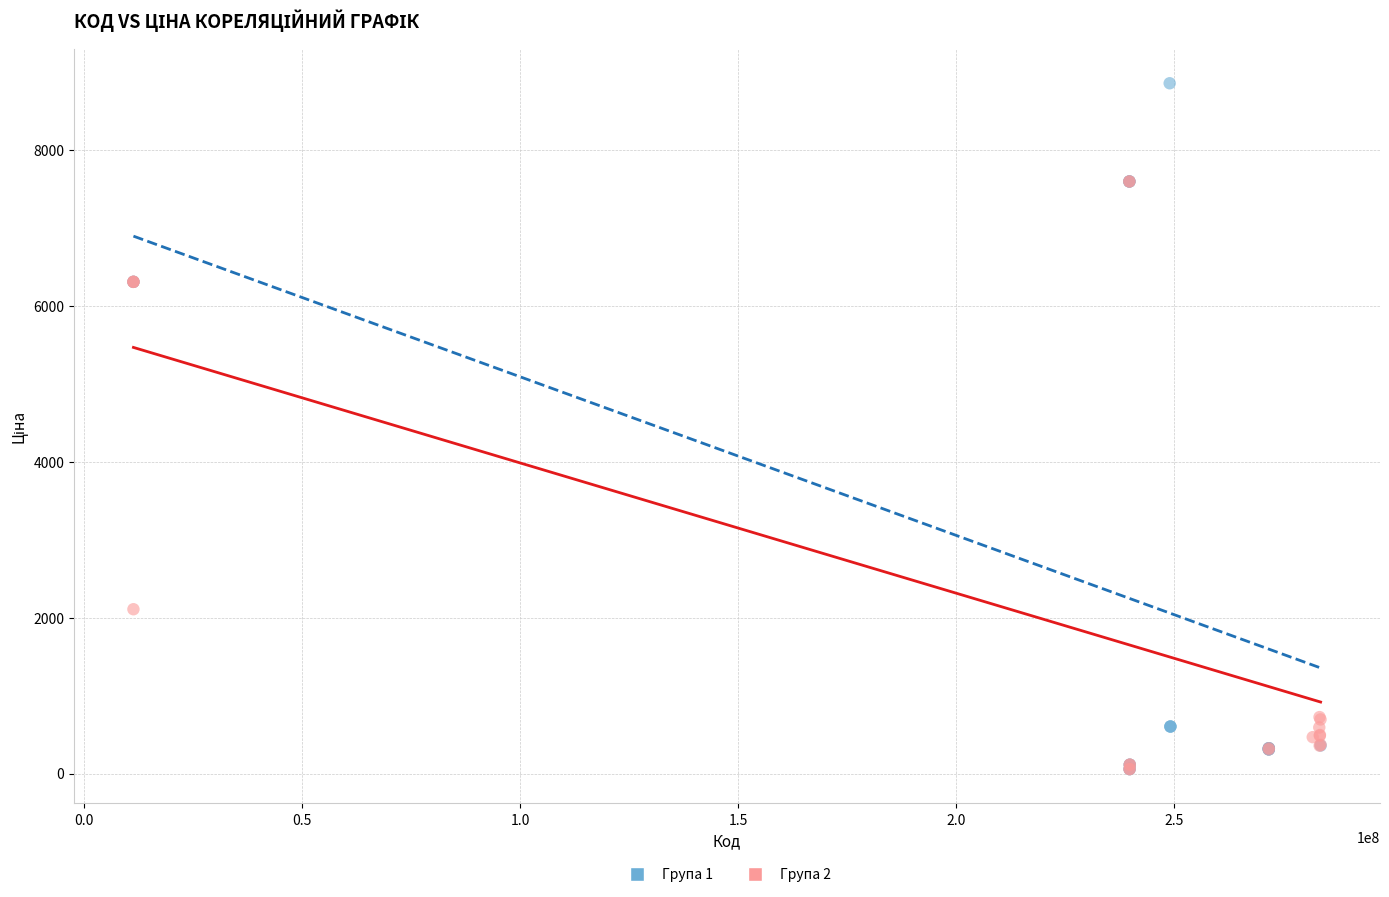

Which series has the widest spread of Y values?

Група 1